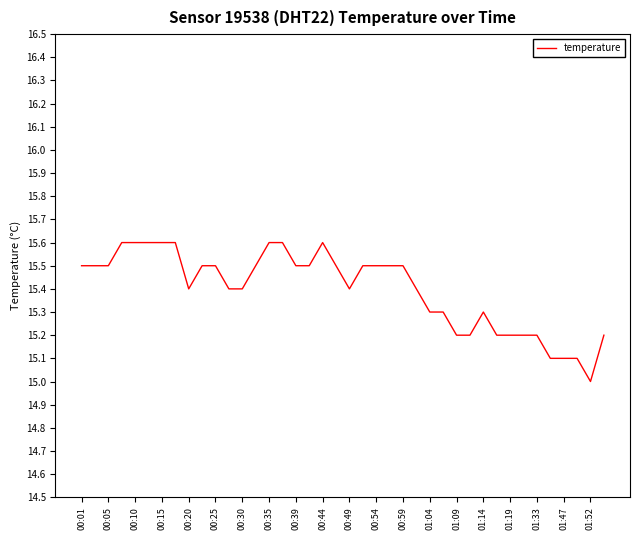

What is the difference between the maximum and minimum values?

0.6